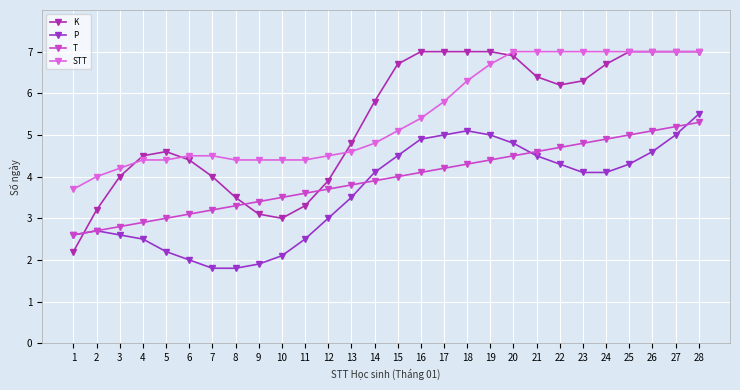

How many data points does each series have?

28